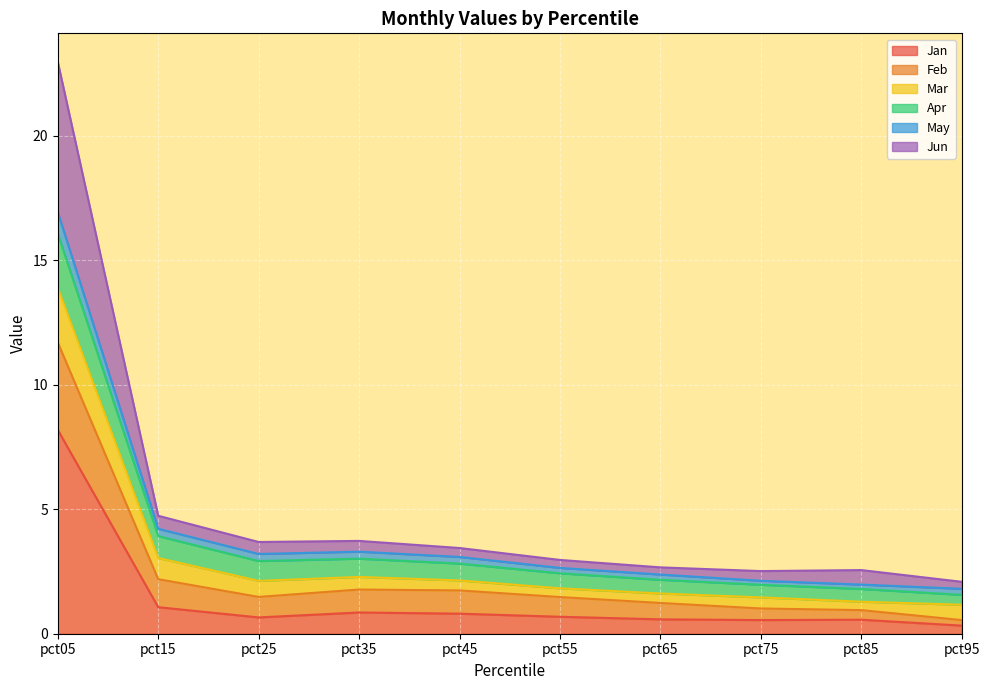

Is it true that Jan equals 0.9 at pct35?

True